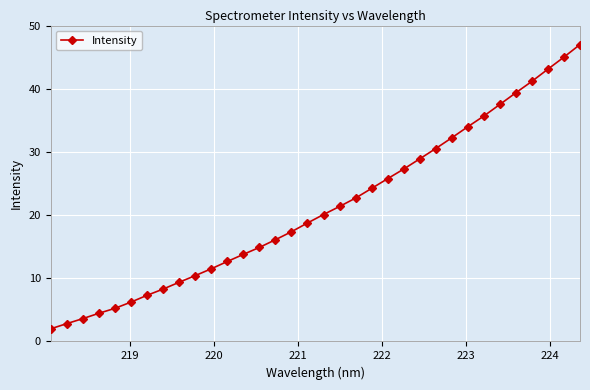

What is the sum of all values?

720.7